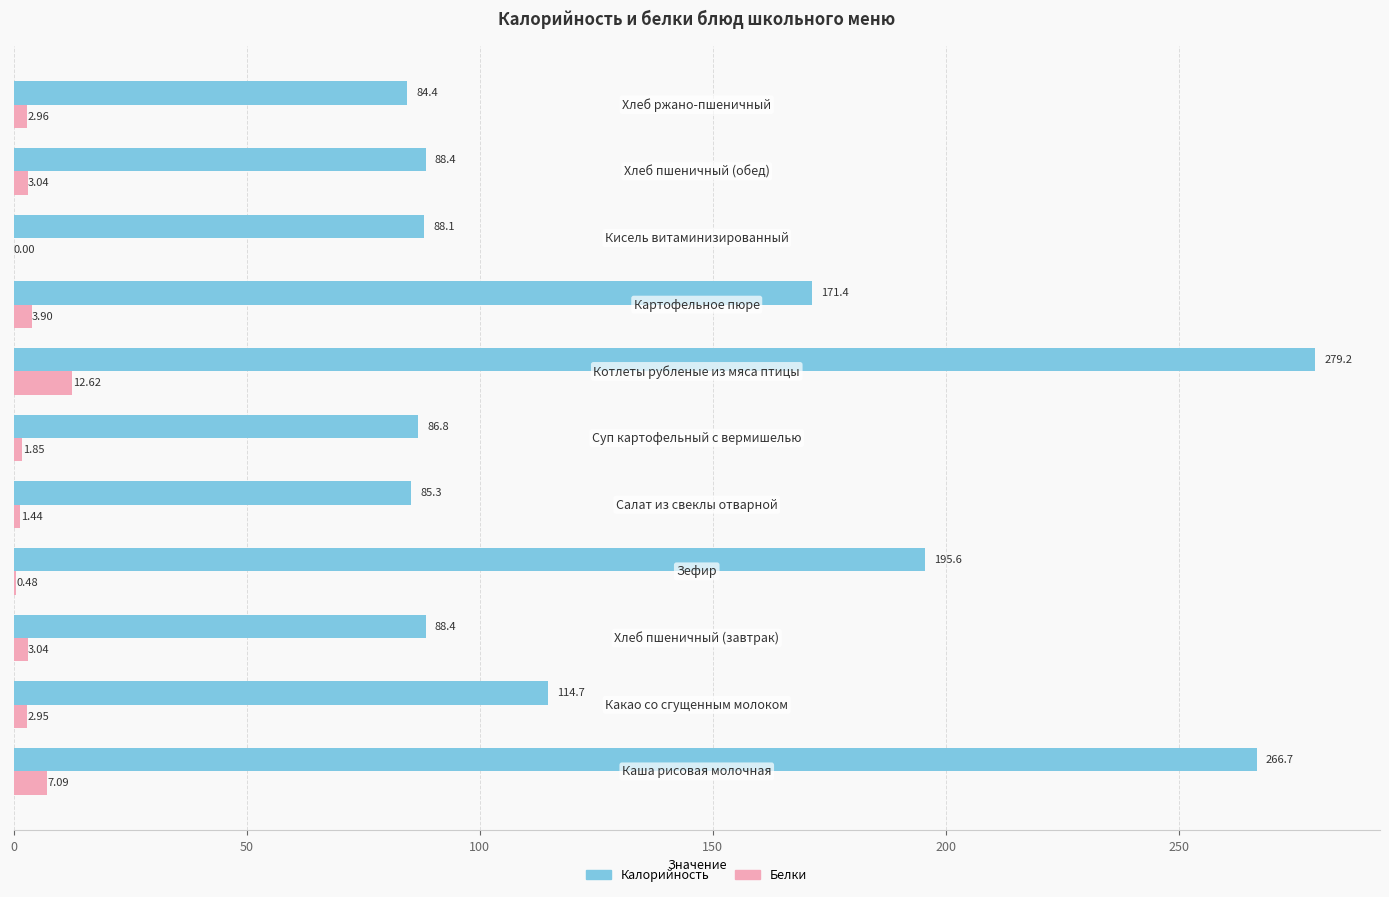

Which series has the largest total across all categories?

Калорийность